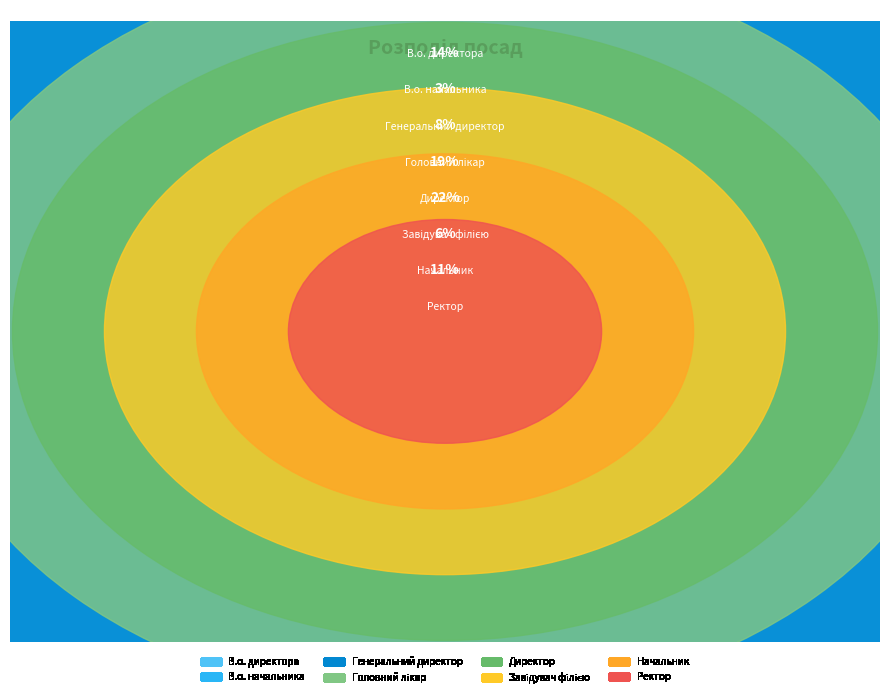

Is it true that Ректор is 18% of the pie?

False